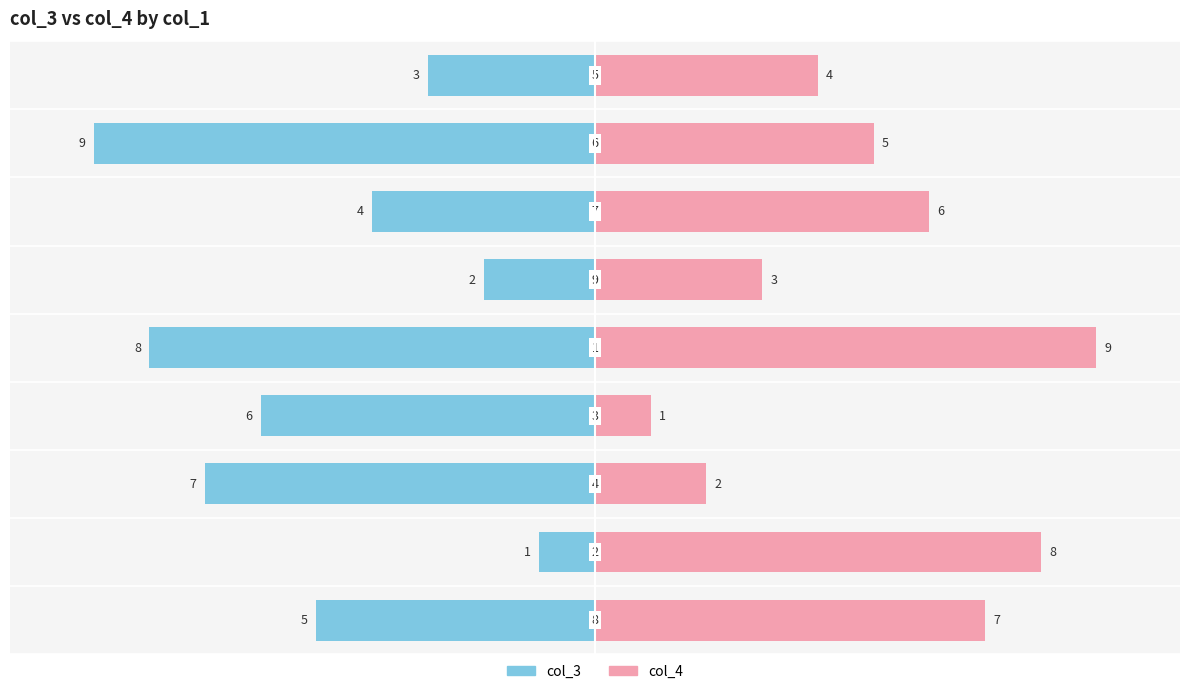

Is it true that col_3 equals -3 at −5.0?

False